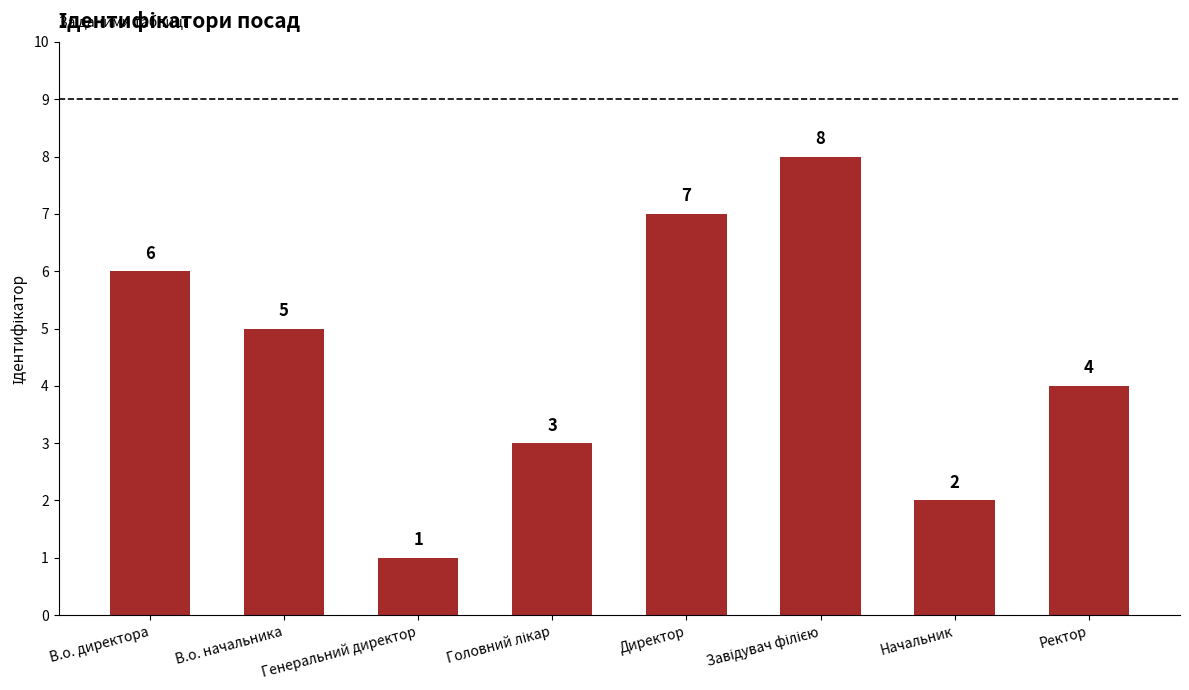

Reading right to left, what are all the values shown in this chart?

4	2	8	7	3	1	5	6